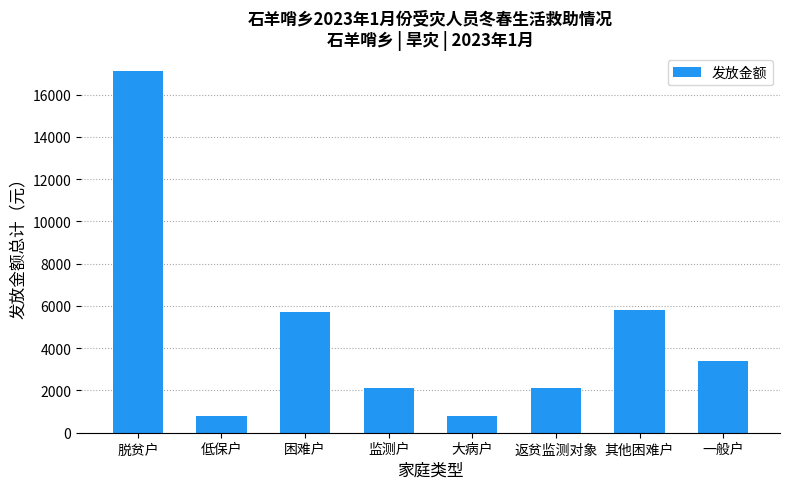

Which has a higher value, 监测户 or 大病户?

监测户